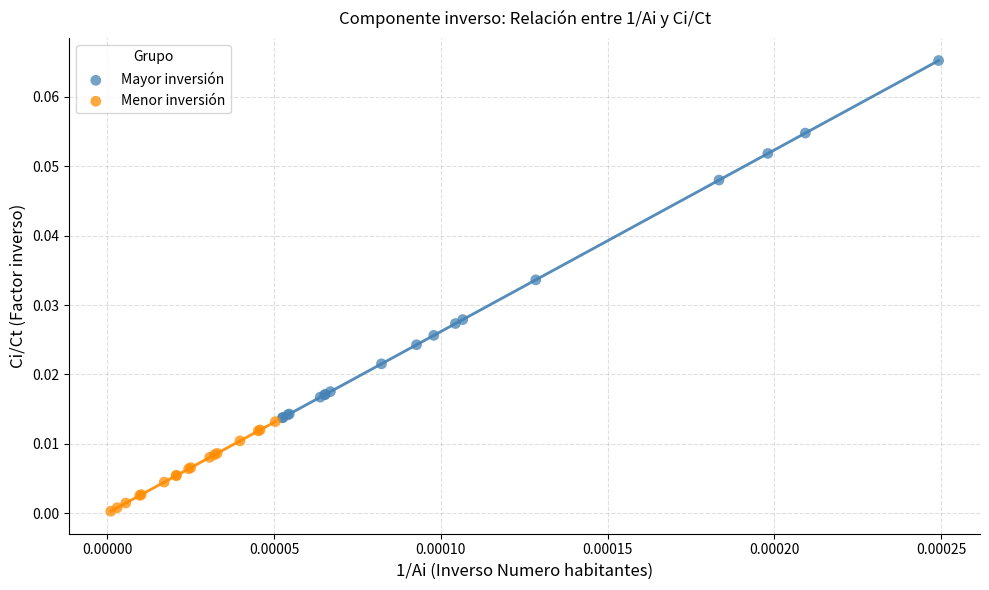

Which series has the widest spread of Y values?

Mayor inversión